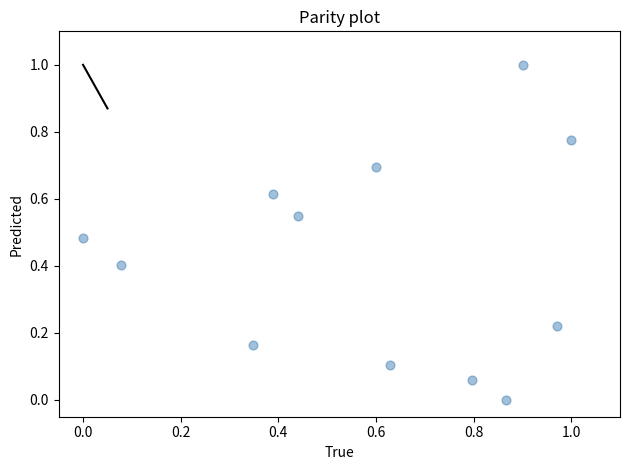

What is the average Y value?

0.4